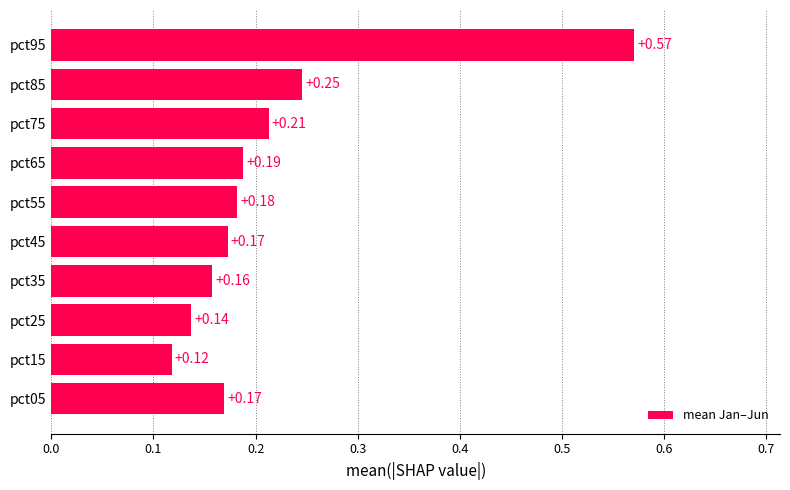

What is the sum of the values at pct85 and pct75?

0.5